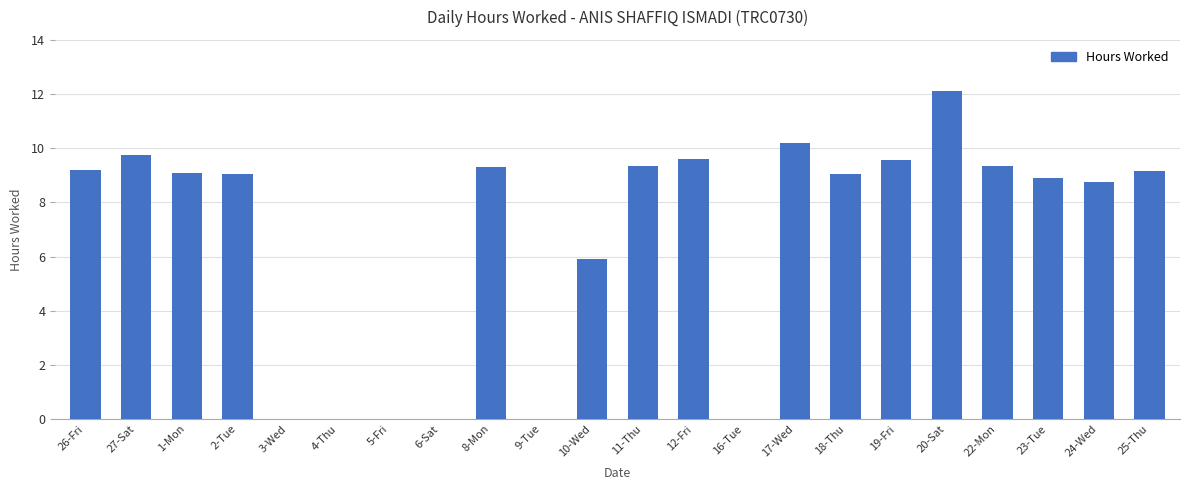

What is the change in value from 6-Sat to 25-Thu?

+9.2